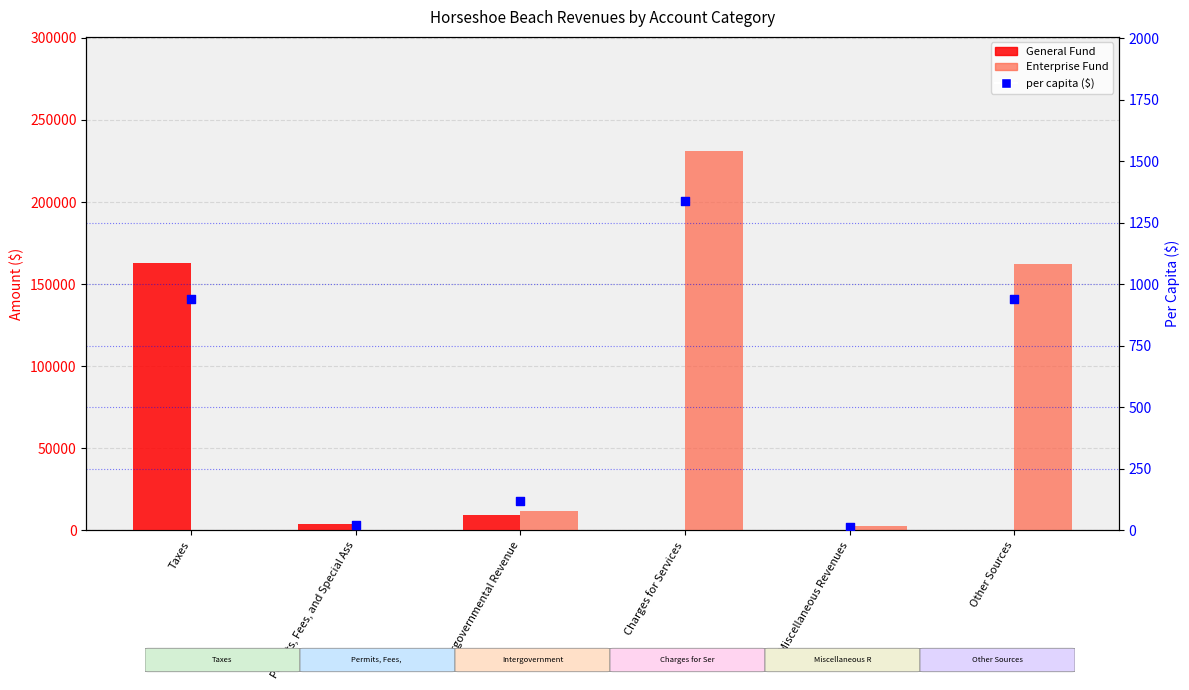

At how many categories does at least one series exceed 110930?

3